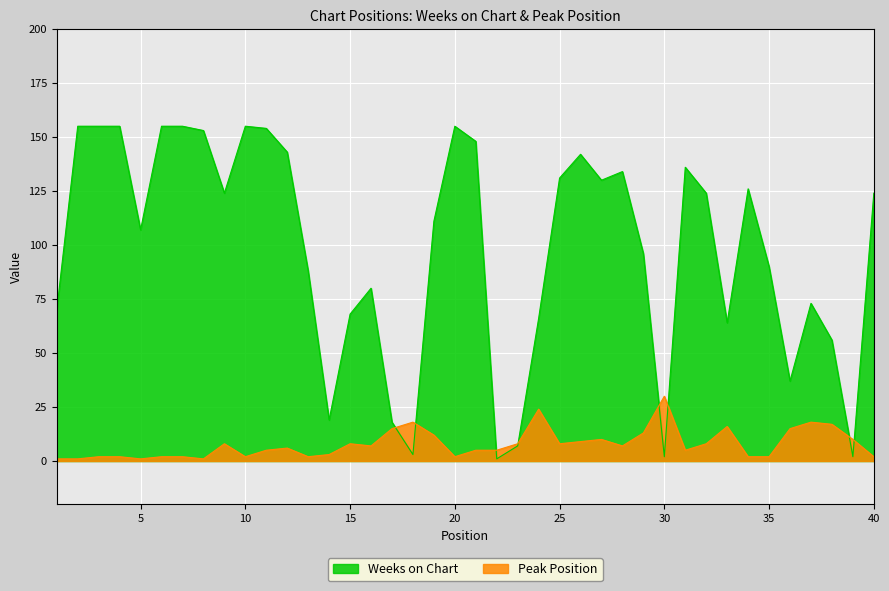

How many lines are shown in the chart?

2